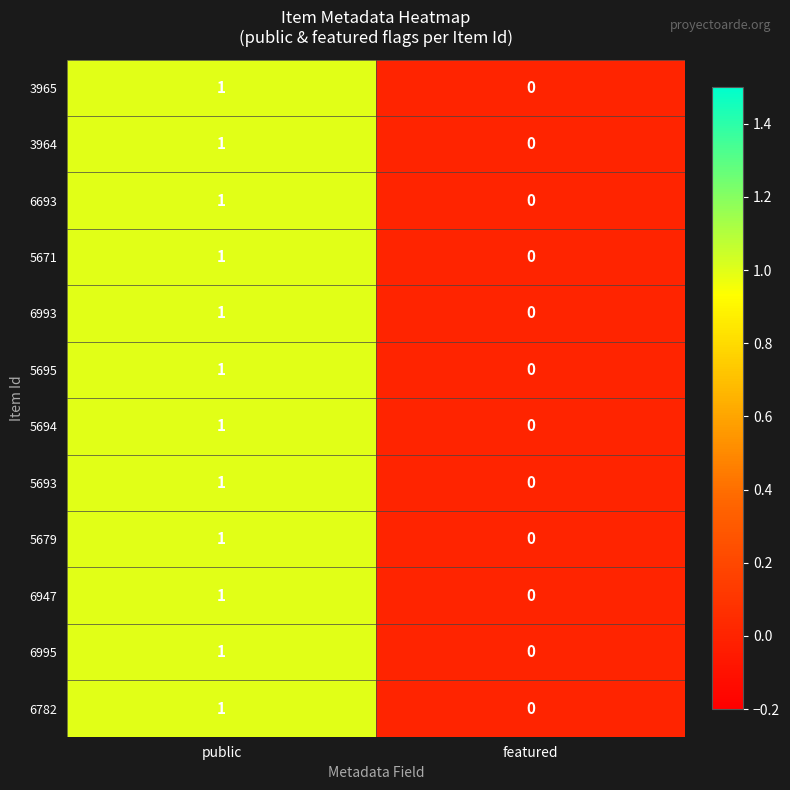

The 6993 series shows 0 at featured. True or false?

True